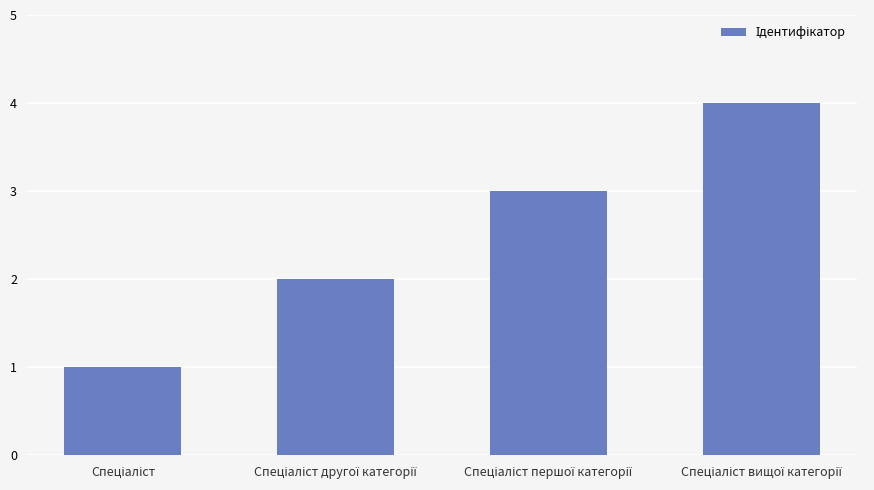

How many values are below 3?

2